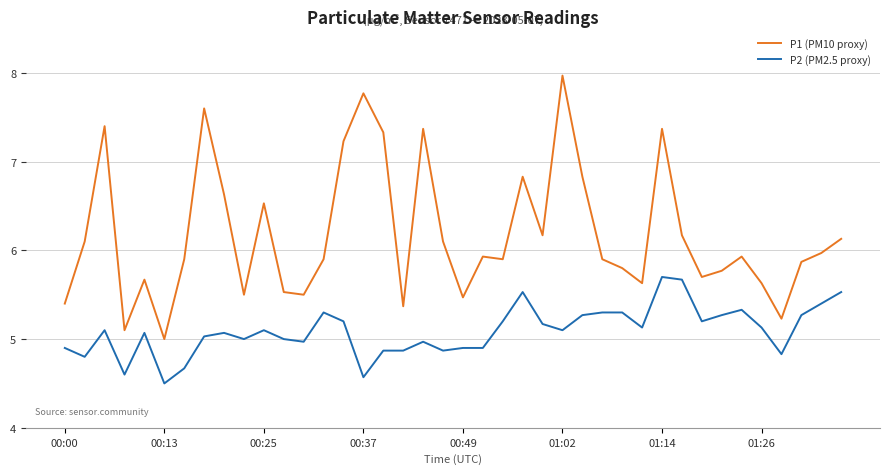

What is the difference between the second highest and minimum values in the P2 (PM2.5 proxy) series?

1.2